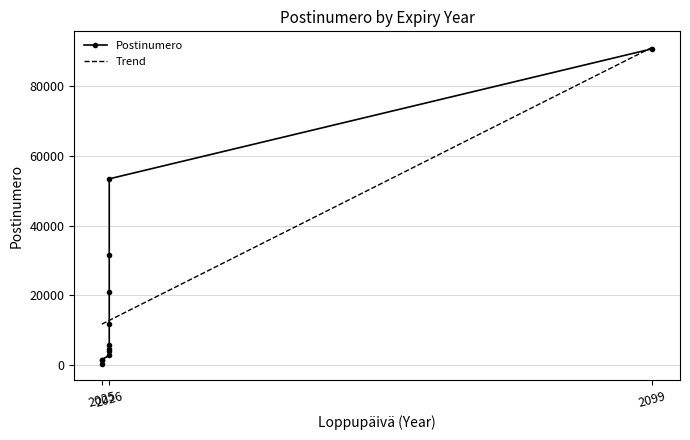

How many data points are above 5720?

5